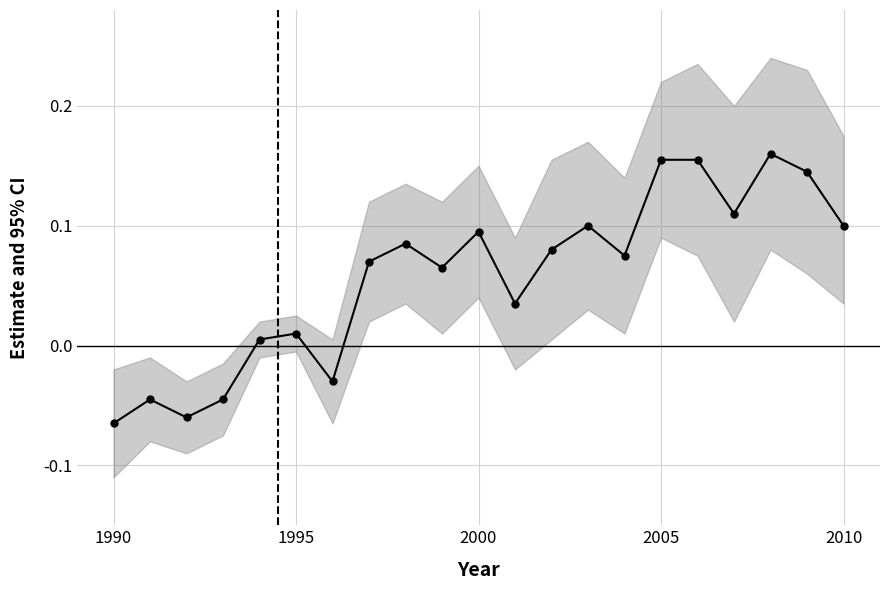

Does the chart have visible grid lines?

Yes